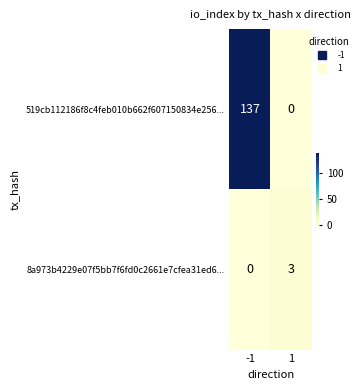

The value of 519cb112186f8c4feb010b662f607150834e256... at 1 is -69. True or false?

False